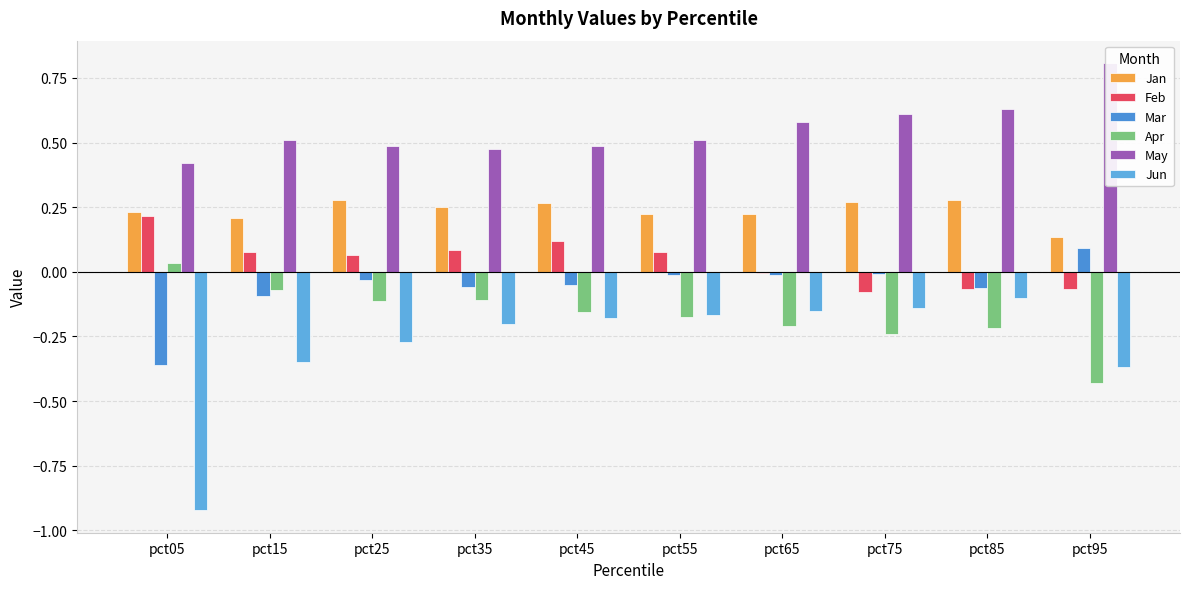

What is the spread (max minus min) of values at pct85?

0.8